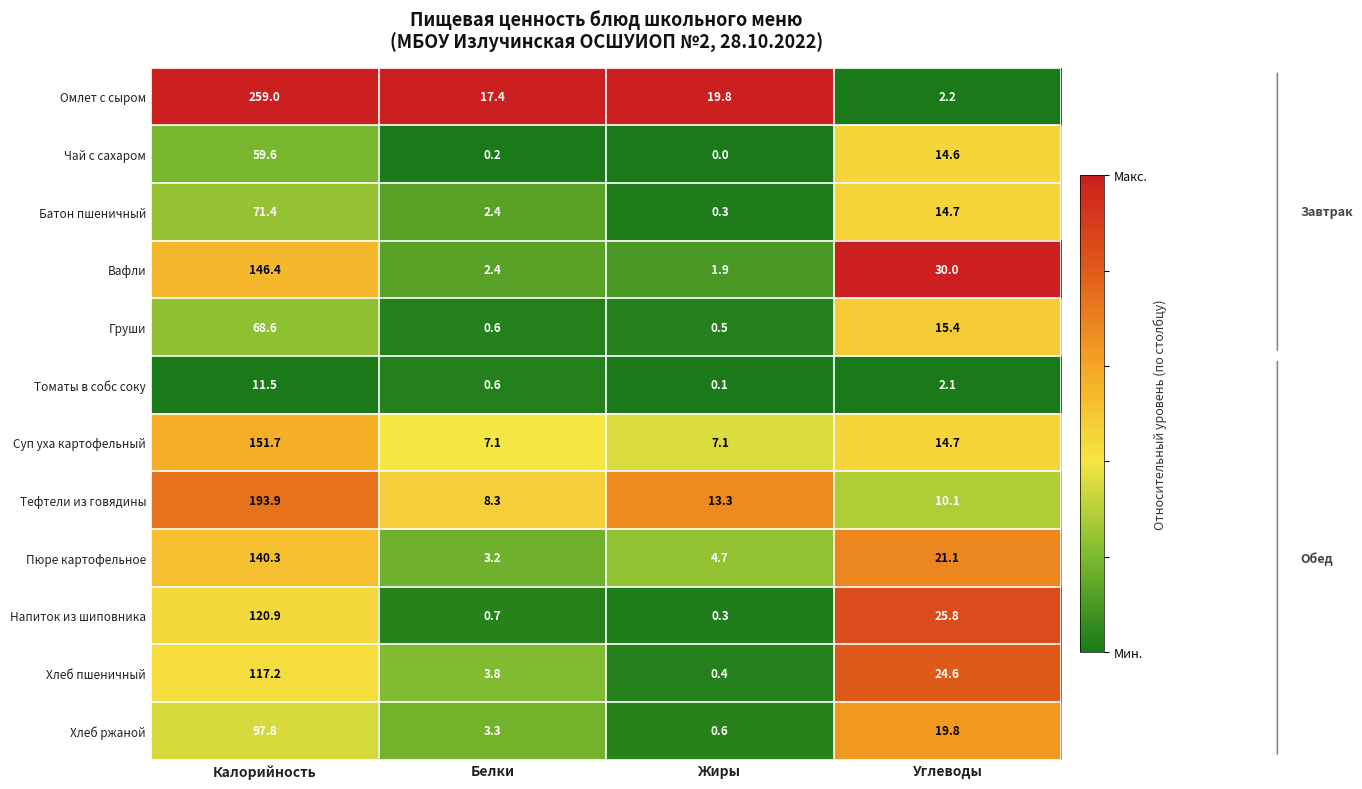

What is the difference between the highest and lowest values at Калорийность?

247.5